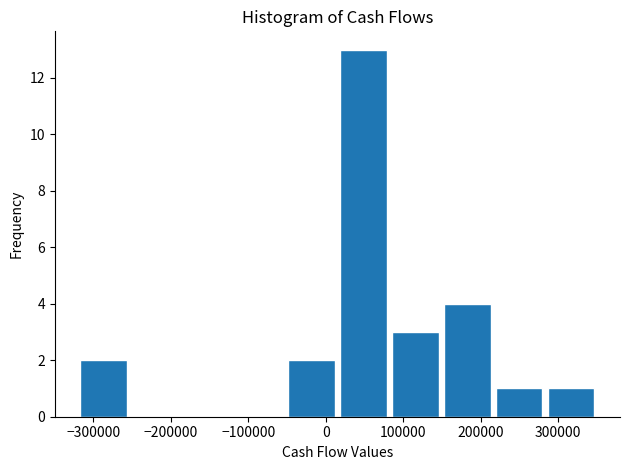

Reading left to right, transcribe this chart: for each bar, give the range it covers on the x-axis and its height. Neither the bar edges nor the heights are printed on the chart, so give them approximately, as read against the axes.

-320000 to -253000: 2
-253000 to -186000: 0
-186000 to -119000: 0
-119000 to -52000: 0
-52000 to 15000: 2
15000 to 82000: 13
82000 to 149000: 3
149000 to 216000: 4
216000 to 283000: 1
283000 to 350000: 1